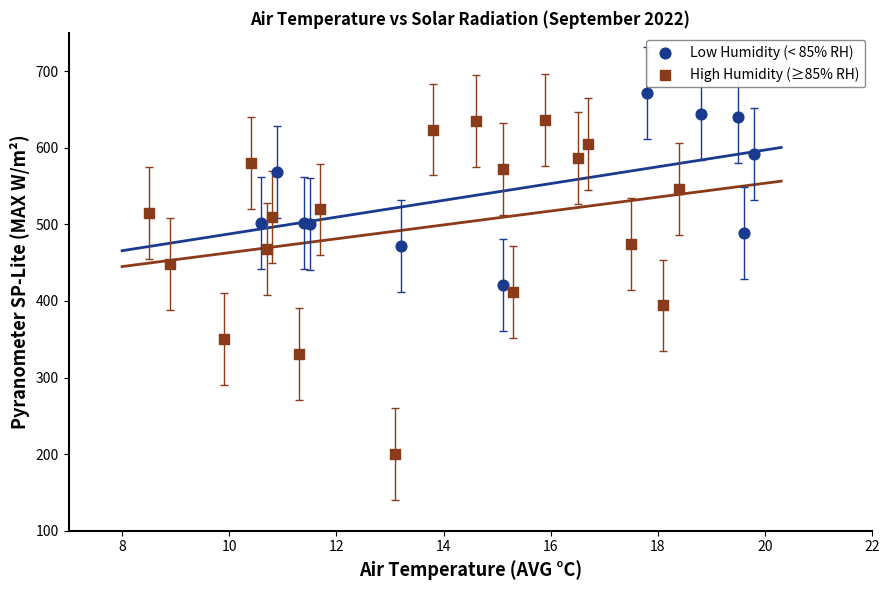

Which series reaches the minimum Y coordinate?

High Humidity (≥85% RH)